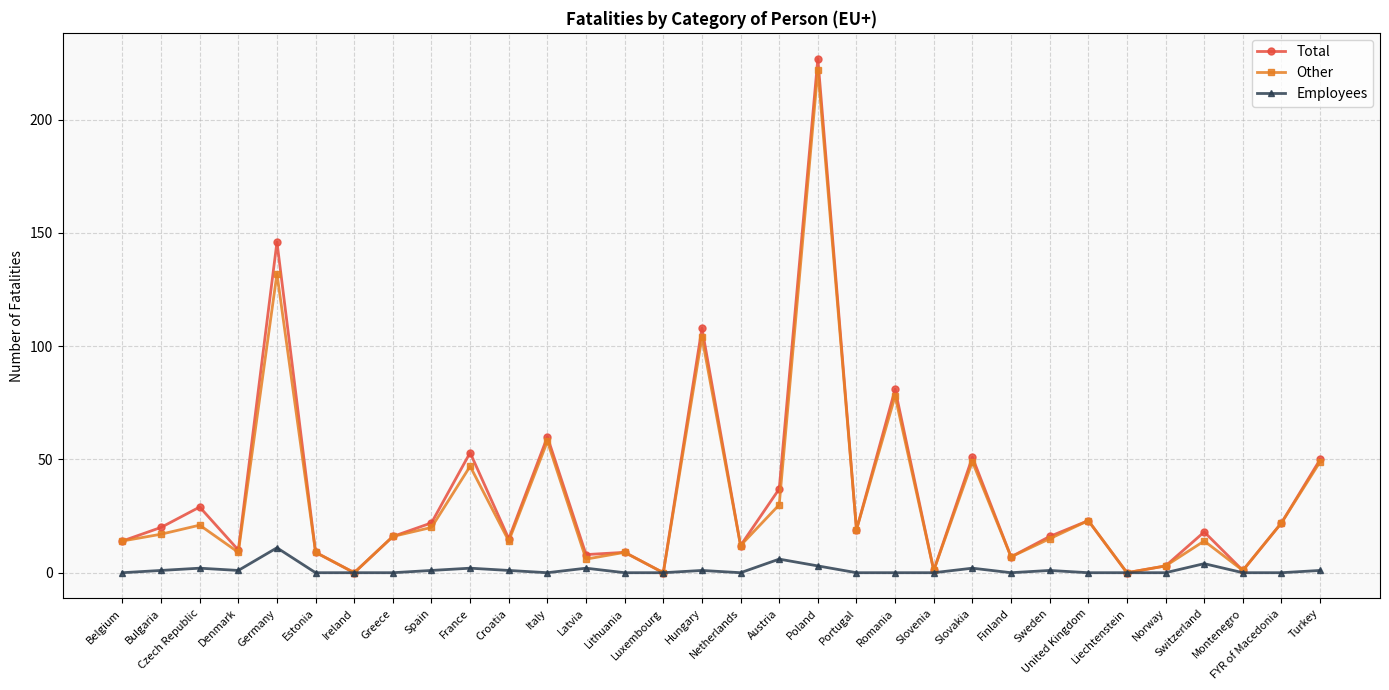

Reading left to right, extract all data points from this chart.

Total: Belgium=14	Bulgaria=20	Czech Republic=29	Denmark=10	Germany=146	Estonia=9	Ireland=0	Greece=16	Spain=22	France=53	Croatia=15	Italy=60	Latvia=8	Lithuania=9	Luxembourg=0	Hungary=108	Netherlands=12	Austria=37	Poland=227	Portugal=19	Romania=81	Slovenia=1	Slovakia=51	Finland=7	Sweden=16	United Kingdom=23	Liechtenstein=0	Norway=3	Switzerland=18	Montenegro=1	FYR of Macedonia=22	Turkey=50
Other: Belgium=14	Bulgaria=17	Czech Republic=21	Denmark=9	Germany=132	Estonia=9	Ireland=0	Greece=16	Spain=20	France=47	Croatia=14	Italy=58	Latvia=6	Lithuania=9	Luxembourg=0	Hungary=104	Netherlands=12	Austria=30	Poland=222	Portugal=19	Romania=78	Slovenia=1	Slovakia=49	Finland=7	Sweden=15	United Kingdom=23	Liechtenstein=0	Norway=3	Switzerland=14	Montenegro=1	FYR of Macedonia=22	Turkey=49
Employees: Belgium=0	Bulgaria=1	Czech Republic=2	Denmark=1	Germany=11	Estonia=0	Ireland=0	Greece=0	Spain=1	France=2	Croatia=1	Italy=0	Latvia=2	Lithuania=0	Luxembourg=0	Hungary=1	Netherlands=0	Austria=6	Poland=3	Portugal=0	Romania=0	Slovenia=0	Slovakia=2	Finland=0	Sweden=1	United Kingdom=0	Liechtenstein=0	Norway=0	Switzerland=4	Montenegro=0	FYR of Macedonia=0	Turkey=1